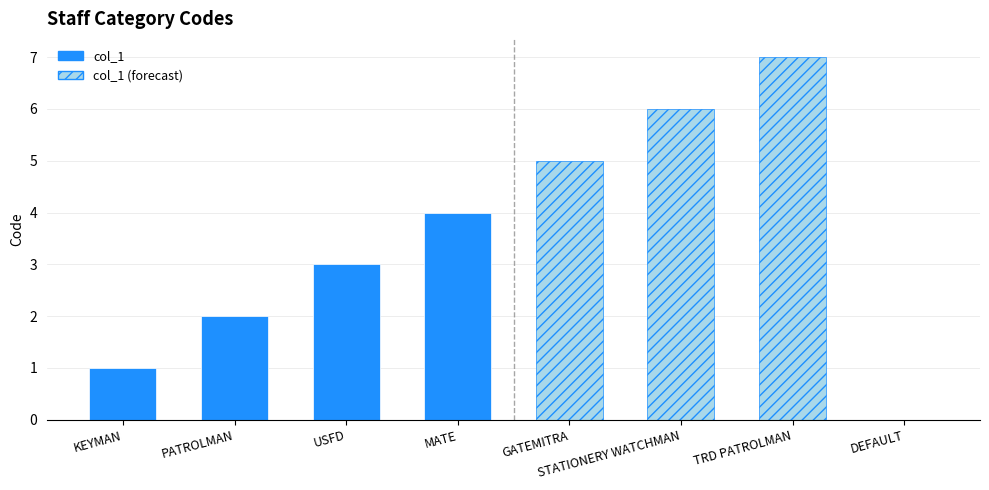

How many values are above zero?

7